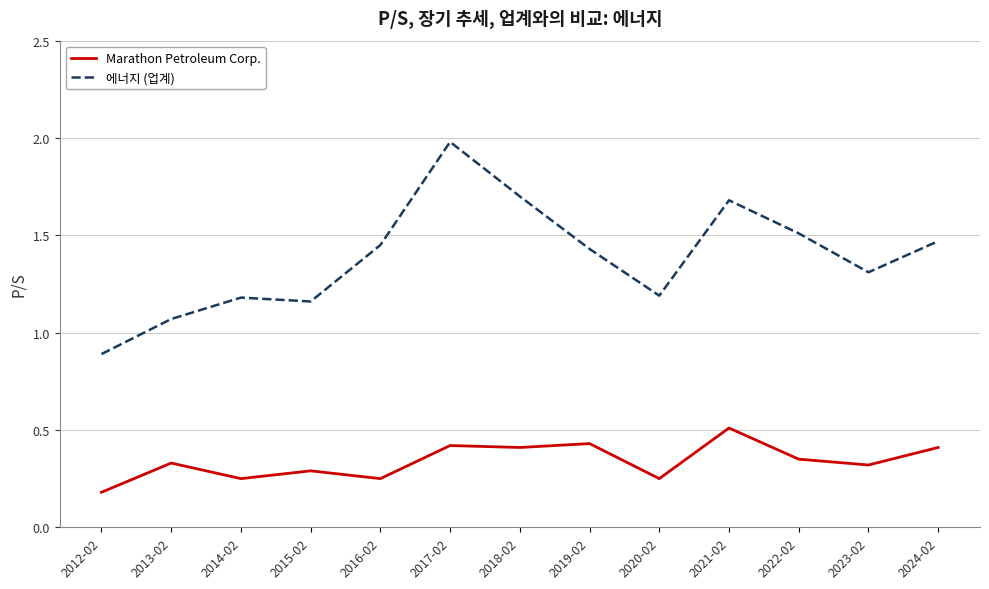

Rank the series at 2022-02 from highest to lowest value.

에너지 (업계), Marathon Petroleum Corp.